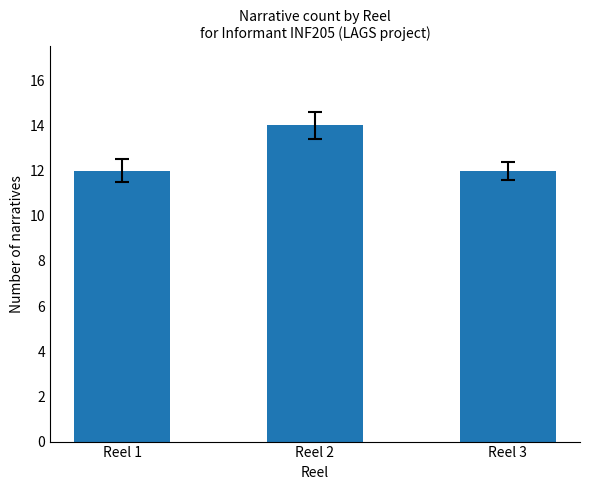

Reading left to right, transcribe all the data shown in this chart.

12	14	12